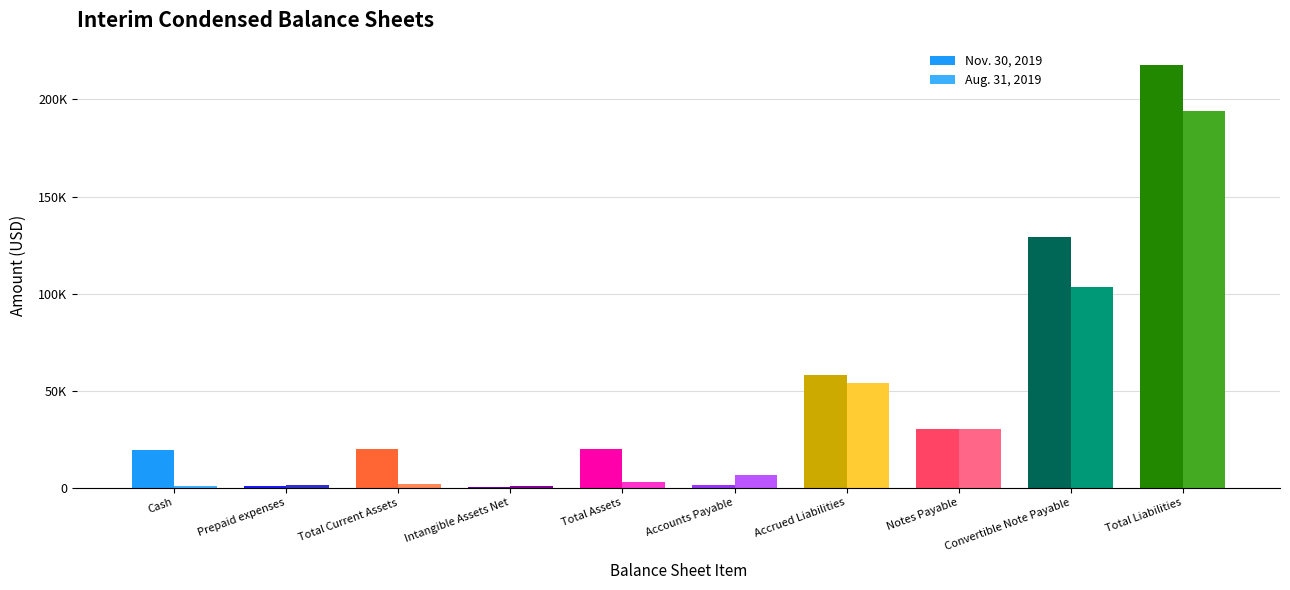

Which series changed the most between Total Assets and Accrued Liabilities?

Aug. 31, 2019